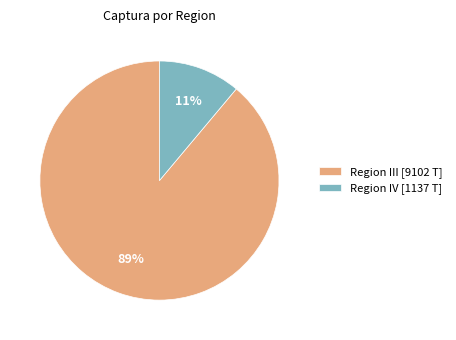

How many slices are in this pie chart?

2